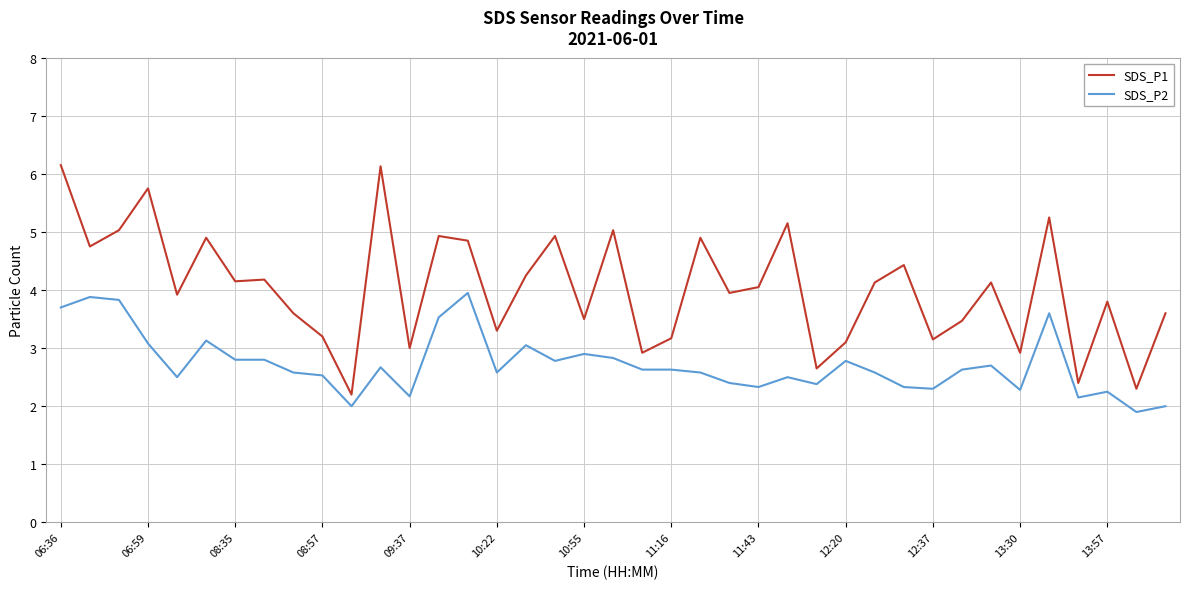

What is the highest value of the SDS_P1 series?

6.2